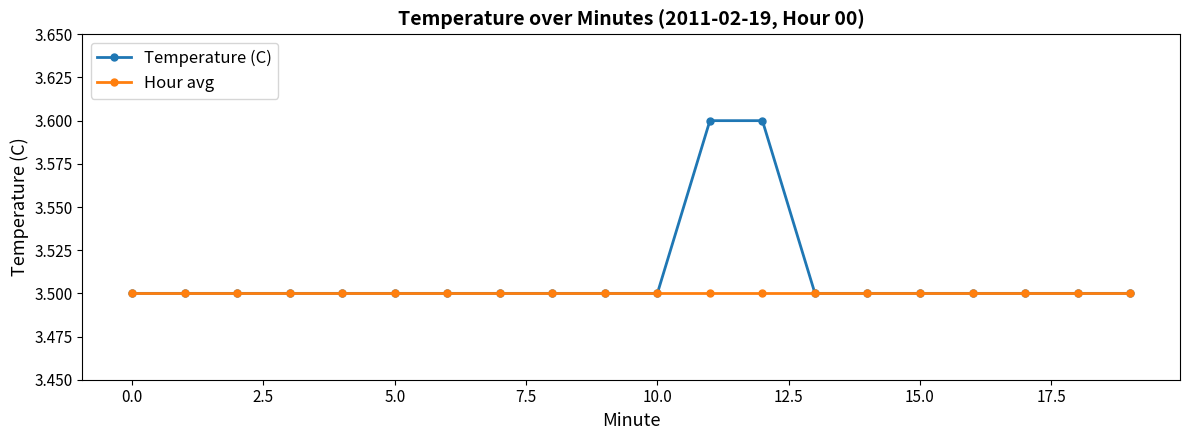

What is the value of the Hour avg point at the 9th from the left?

3.5